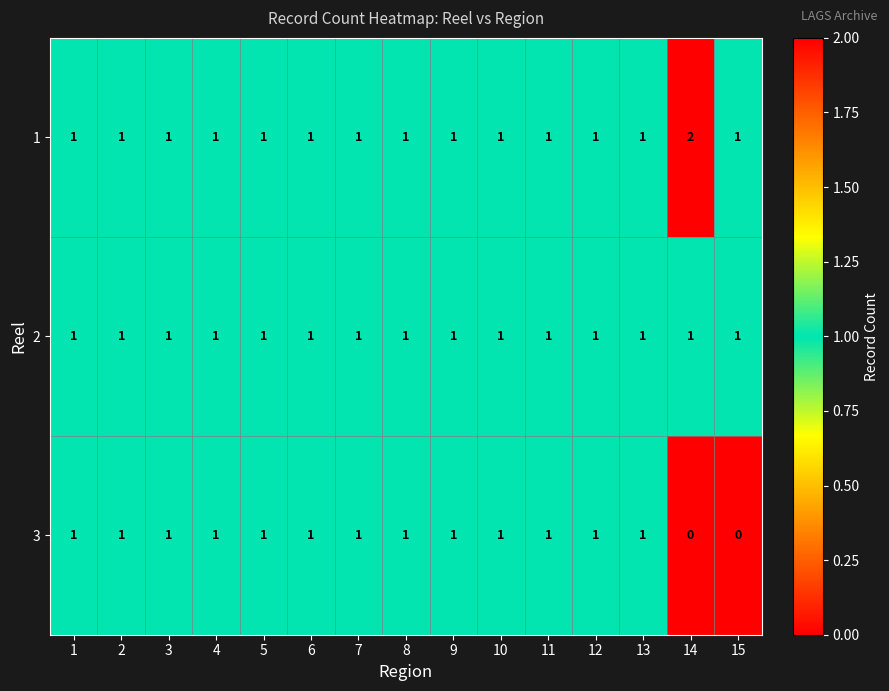

What is the total value across all series at 2?

3